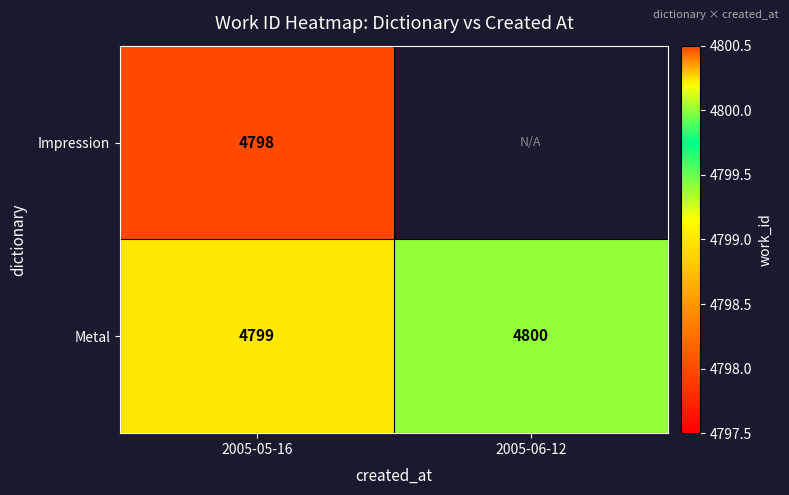

Count the number of categories in the chart.

2